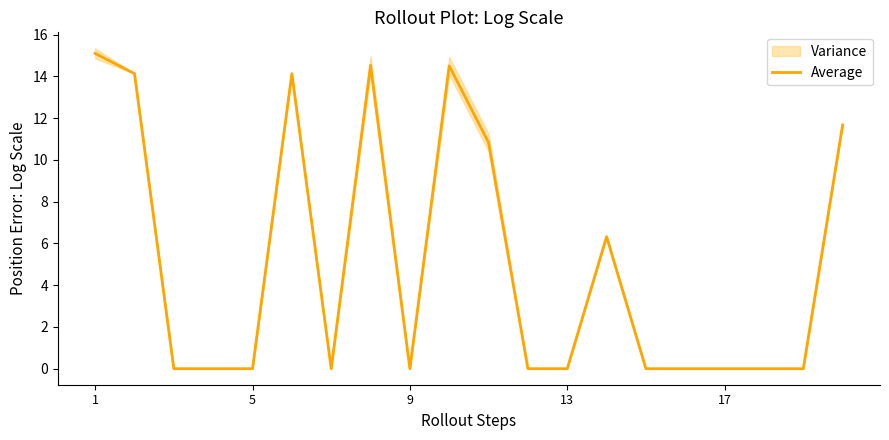

What is the maximum value shown in the chart?

15.1